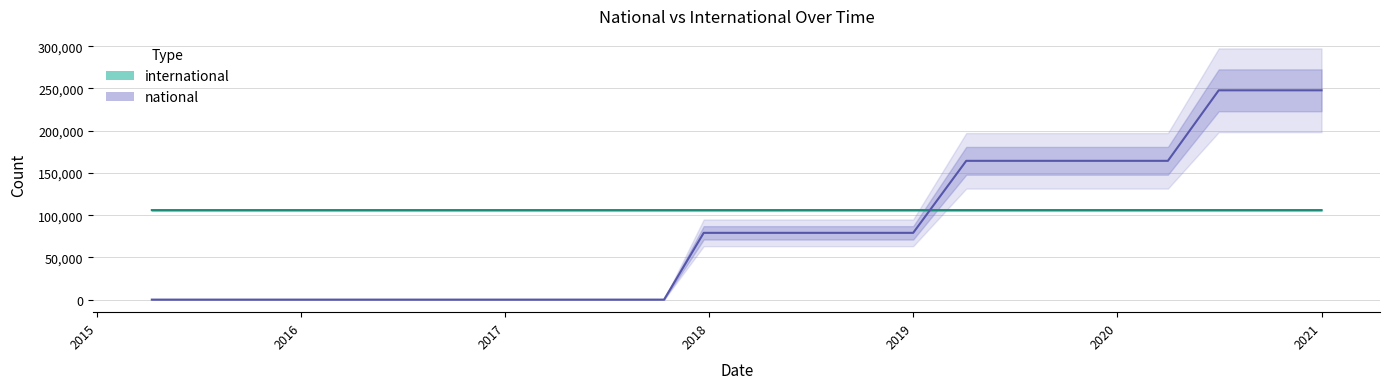

Between 2016-10-07 and 2020-10-01, which series saw the biggest shift?

national